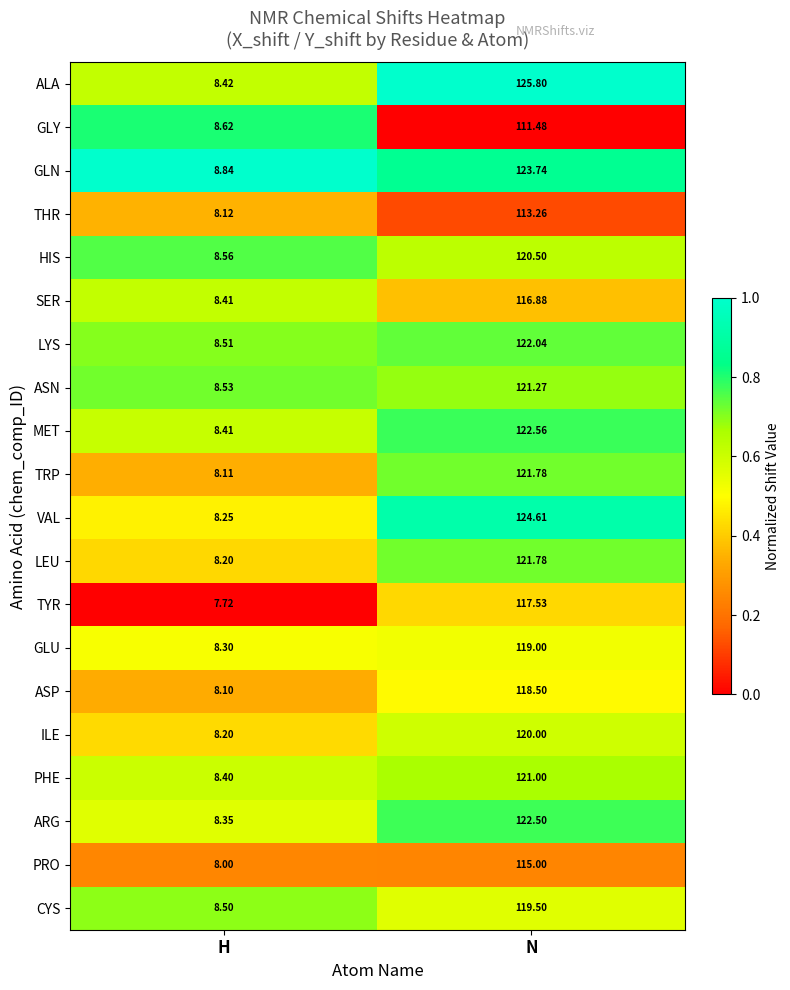

At which label is ILE closest to 64?

H